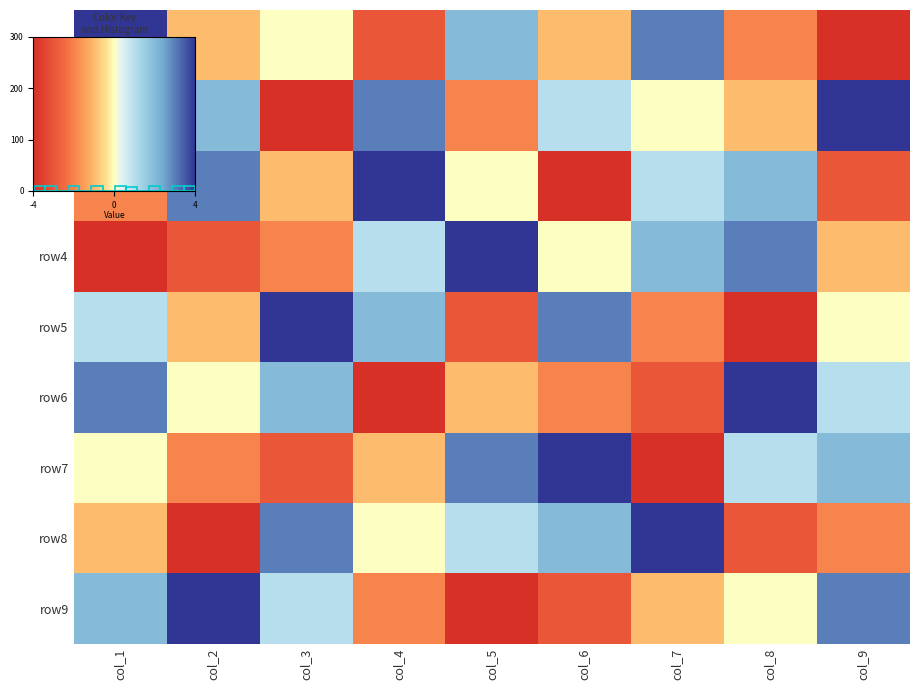

Which category has the lowest value in the row3 series?

col_6